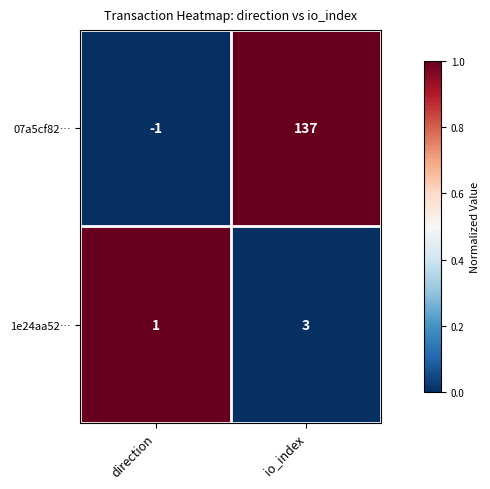

How many categories are shown in the chart?

2